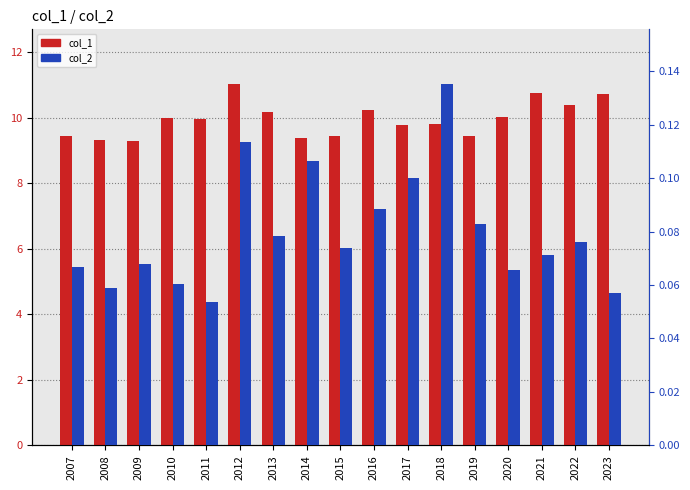

At which category is the sum across all series the highest?

2012